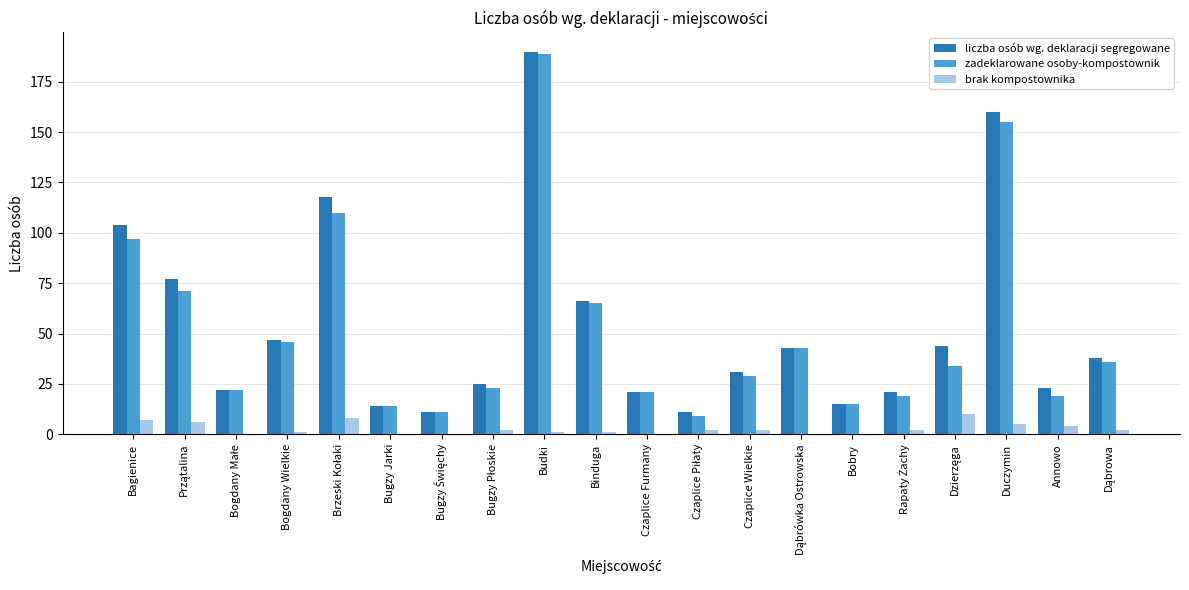

Where is liczba osób wg. deklaracji segregowane nearest to the value 100?

Bagienice